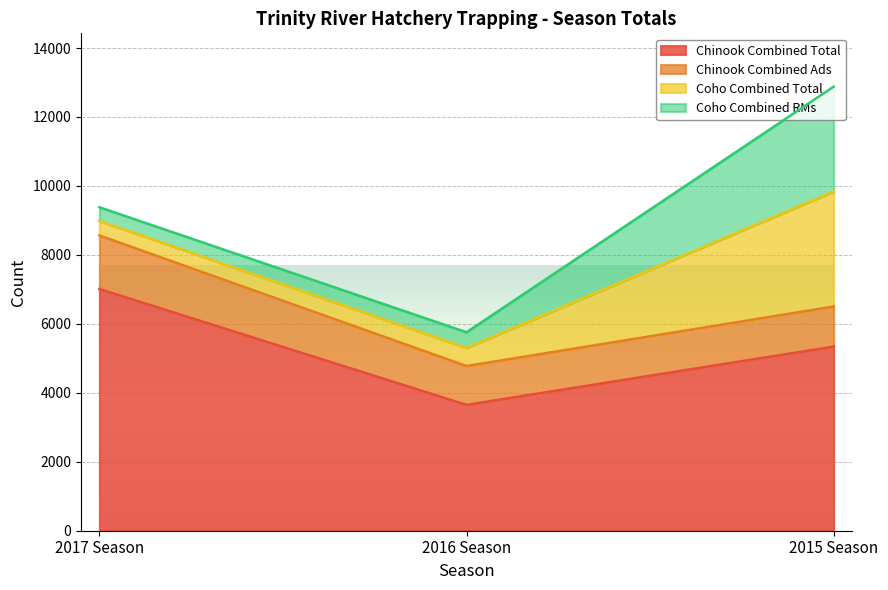

At which label is Coho Combined Total closest to 1879?

2016 Season